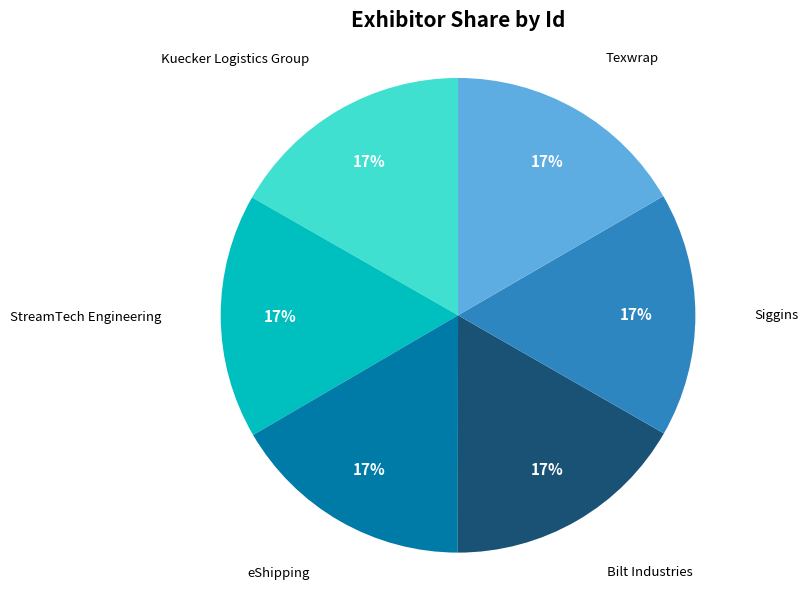

Is StreamTech Engineering the majority of the pie?

No